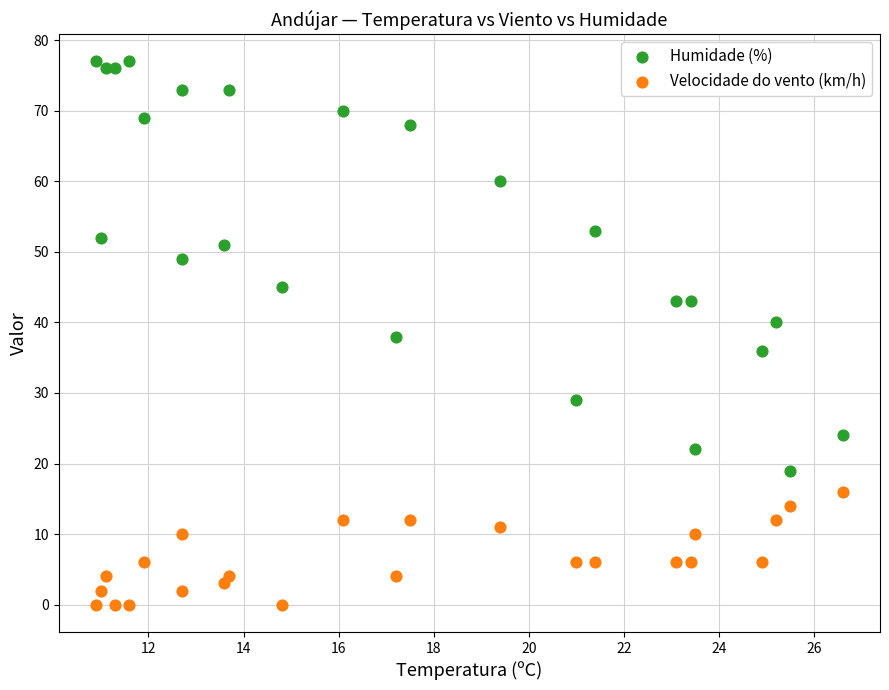

Across all data points, what is the range of Y values (max minus min)?

77